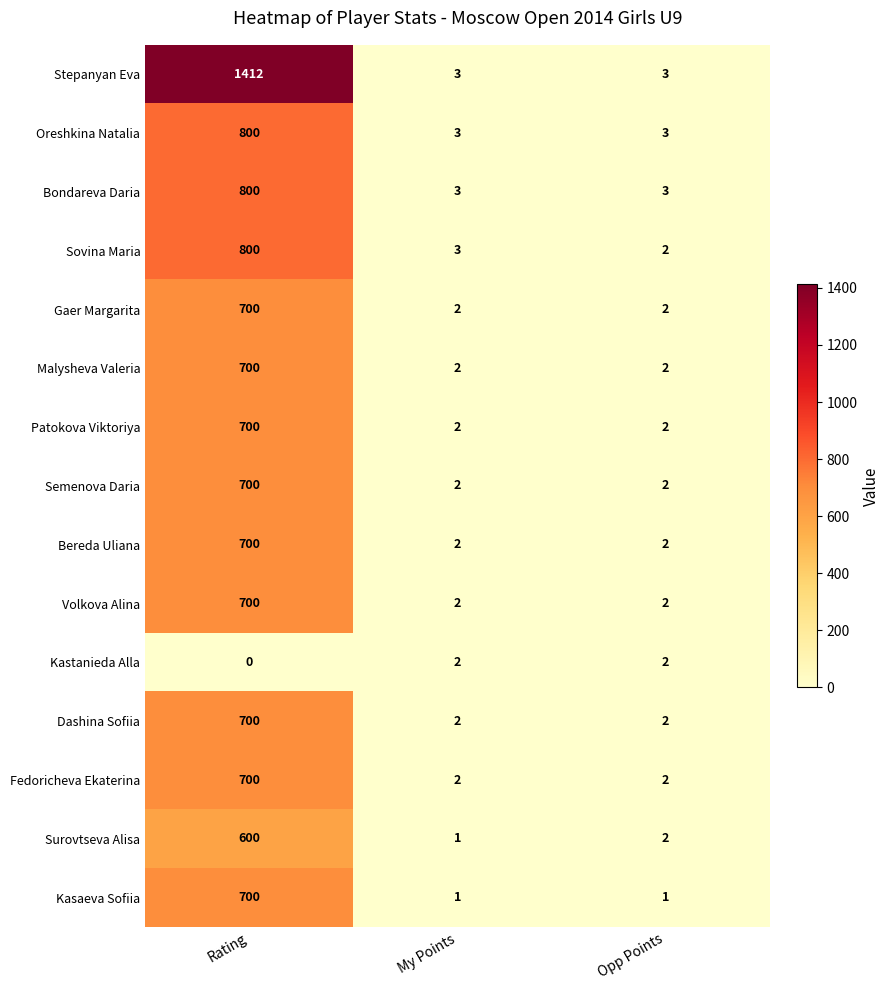

The value of Oreshkina Natalia at Rating is 800. True or false?

True